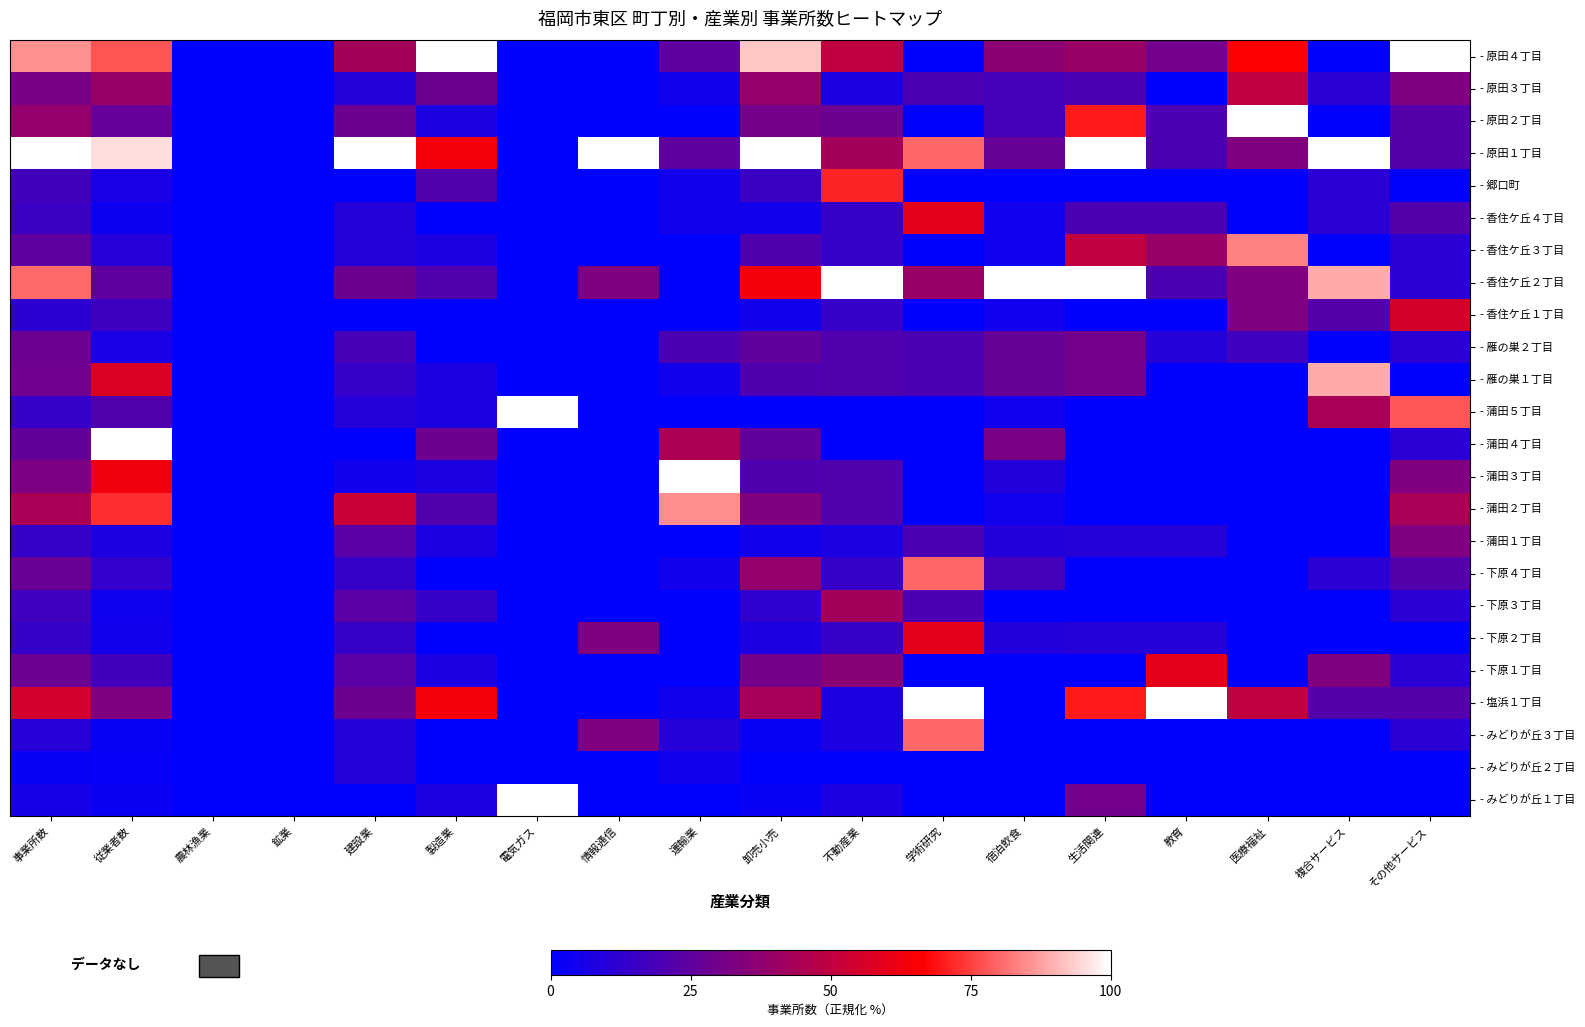

Reading right to left, transcribe all the data shown in this chart.

- みどりが丘１丁目: その他サービス=0.0	複合サービス=0.0	医療福祉=0.0	教育=0.0	生活関連=30.0	宿泊飲食=0.0	学術研究=0.0	不動産業=7.1	卸売小売=2.6	運輸業=0.0	情報通信=0.0	電気ガス=100.0	製造業=7.1	建設業=0.0	鉱業=0.0	農林漁業=0.0	従業者数=2.9	事業所数=6.0
- みどりが丘２丁目: その他サービス=0.0	複合サービス=0.0	医療福祉=0.0	教育=0.0	生活関連=0.0	宿泊飲食=0.0	学術研究=0.0	不動産業=0.0	卸売小売=0.0	運輸業=5.0	情報通信=0.0	電気ガス=0.0	製造業=0.0	建設業=9.5	鉱業=0.0	農林漁業=0.0	従業者数=1.3	事業所数=2.6
- みどりが丘３丁目: その他サービス=11.1	複合サービス=0.0	医療福祉=0.0	教育=0.0	生活関連=0.0	宿泊飲食=0.0	学術研究=80.0	不動産業=7.1	卸売小売=2.6	運輸業=10.0	情報通信=33.3	電気ガス=0.0	製造業=0.0	建設業=9.5	鉱業=0.0	農林漁業=0.0	従業者数=2.6	事業所数=10.3
- 塩浜１丁目: その他サービス=22.2	複合サービス=22.2	医療福祉=50.0	教育=100.0	生活関連=70.0	宿泊飲食=0.0	学術研究=100.0	不動産業=7.1	卸売小売=43.6	運輸業=5.0	情報通信=0.0	電気ガス=0.0	製造業=64.3	建設業=28.6	鉱業=0.0	農林漁業=0.0	従業者数=33.4	事業所数=54.7
- 下原１丁目: その他サービス=11.1	複合サービス=33.3	医療福祉=0.0	教育=60.0	生活関連=0.0	宿泊飲食=0.0	学術研究=0.0	不動産業=35.7	卸売小売=30.8	運輸業=0.0	情報通信=0.0	電気ガス=0.0	製造業=7.1	建設業=23.8	鉱業=0.0	農林漁業=0.0	従業者数=17.3	事業所数=28.2
- 下原２丁目: その他サービス=0.0	複合サービス=0.0	医療福祉=0.0	教育=10.0	生活関連=10.0	宿泊飲食=9.1	学術研究=60.0	不動産業=14.3	卸売小売=7.7	運輸業=0.0	情報通信=33.3	電気ガス=0.0	製造業=0.0	建設業=14.3	鉱業=0.0	農林漁業=0.0	従業者数=4.7	事業所数=13.7
- 下原３丁目: その他サービス=11.1	複合サービス=0.0	医療福祉=0.0	教育=0.0	生活関連=0.0	宿泊飲食=0.0	学術研究=20.0	不動産業=42.9	卸売小売=12.8	運輸業=0.0	情報通信=0.0	電気ガス=0.0	製造業=14.3	建設業=23.8	鉱業=0.0	農林漁業=0.0	従業者数=4.2	事業所数=17.1
- 下原４丁目: その他サービス=22.2	複合サービス=11.1	医療福祉=0.0	教育=0.0	生活関連=0.0	宿泊飲食=18.2	学術研究=80.0	不動産業=14.3	卸売小売=38.5	運輸業=5.0	情報通信=0.0	電気ガス=0.0	製造業=0.0	建設業=14.3	鉱業=0.0	農林漁業=0.0	従業者数=13.6	事業所数=27.4
- 蒲田１丁目: その他サービス=33.3	複合サービス=0.0	医療福祉=0.0	教育=10.0	生活関連=10.0	宿泊飲食=9.1	学術研究=20.0	不動産業=7.1	卸売小売=5.1	運輸業=0.0	情報通信=0.0	電気ガス=0.0	製造業=7.1	建設業=23.8	鉱業=0.0	農林漁業=0.0	従業者数=7.8	事業所数=13.7
- 蒲田２丁目: その他サービス=44.4	複合サービス=0.0	医療福祉=0.0	教育=0.0	生活関連=0.0	宿泊飲食=4.5	学術研究=0.0	不動産業=21.4	卸売小売=33.3	運輸業=85.0	情報通信=0.0	電気ガス=0.0	製造業=21.4	建設業=52.4	鉱業=0.0	農林漁業=0.0	従業者数=72.5	事業所数=44.4
- 蒲田３丁目: その他サービス=33.3	複合サービス=0.0	医療福祉=0.0	教育=0.0	生活関連=0.0	宿泊飲食=9.1	学術研究=0.0	不動産業=21.4	卸売小売=20.5	運輸業=100.0	情報通信=0.0	電気ガス=0.0	製造業=7.1	建設業=4.8	鉱業=0.0	農林漁業=0.0	従業者数=62.7	事業所数=32.5
- 蒲田４丁目: その他サービス=11.1	複合サービス=0.0	医療福祉=0.0	教育=0.0	生活関連=0.0	宿泊飲食=31.8	学術研究=0.0	不動産業=0.0	卸売小売=25.6	運輸業=45.0	情報通信=0.0	電気ガス=0.0	製造業=28.6	建設業=0.0	鉱業=0.0	農林漁業=0.0	従業者数=100.0	事業所数=26.5
- 蒲田５丁目: その他サービス=77.8	複合サービス=44.4	医療福祉=0.0	教育=0.0	生活関連=0.0	宿泊飲食=4.5	学術研究=0.0	不動産業=0.0	卸売小売=0.0	運輸業=0.0	情報通信=0.0	電気ガス=100.0	製造業=7.1	建設業=9.5	鉱業=0.0	農林漁業=0.0	従業者数=21.4	事業所数=13.7
- 雁の巣１丁目: その他サービス=0.0	複合サービス=88.9	医療福祉=0.0	教育=0.0	生活関連=30.0	宿泊飲食=27.3	学術研究=20.0	不動産業=21.4	卸売小売=20.5	運輸業=5.0	情報通信=0.0	電気ガス=0.0	製造業=7.1	建設業=14.3	鉱業=0.0	農林漁業=0.0	従業者数=57.8	事業所数=29.1
- 雁の巣２丁目: その他サービス=11.1	複合サービス=0.0	医療福祉=16.7	教育=10.0	生活関連=30.0	宿泊飲食=27.3	学術研究=20.0	不動産業=21.4	卸売小売=25.6	運輸業=20.0	情報通信=0.0	電気ガス=0.0	製造業=0.0	建設業=19.0	鉱業=0.0	農林漁業=0.0	従業者数=6.7	事業所数=28.2
- 香住ケ丘１丁目: その他サービス=55.6	複合サービス=22.2	医療福祉=33.3	教育=0.0	生活関連=0.0	宿泊飲食=4.5	学術研究=0.0	不動産業=14.3	卸売小売=5.1	運輸業=0.0	情報通信=0.0	電気ガス=0.0	製造業=0.0	建設業=0.0	鉱業=0.0	農林漁業=0.0	従業者数=16.0	事業所数=12.0
- 香住ケ丘２丁目: その他サービス=11.1	複合サービス=88.9	医療福祉=33.3	教育=20.0	生活関連=100.0	宿泊飲食=100.0	学術研究=40.0	不動産業=100.0	卸売小売=64.1	運輸業=0.0	情報通信=33.3	電気ガス=0.0	製造業=21.4	建設業=28.6	鉱業=0.0	農林漁業=0.0	従業者数=24.9	事業所数=80.3
- 香住ケ丘３丁目: その他サービス=11.1	複合サービス=0.0	医療福祉=83.3	教育=40.0	生活関連=50.0	宿泊飲食=4.5	学術研究=0.0	不動産業=14.3	卸売小売=20.5	運輸業=0.0	情報通信=0.0	電気ガス=0.0	製造業=7.1	建設業=9.5	鉱業=0.0	農林漁業=0.0	従業者数=10.3	事業所数=24.8
- 香住ケ丘４丁目: その他サービス=22.2	複合サービス=11.1	医療福祉=0.0	教育=20.0	生活関連=20.0	宿泊飲食=4.5	学術研究=60.0	不動産業=14.3	卸売小売=5.1	運輸業=5.0	情報通信=0.0	電気ガス=0.0	製造業=0.0	建設業=9.5	鉱業=0.0	農林漁業=0.0	従業者数=3.7	事業所数=15.4
- 郷口町: その他サービス=0.0	複合サービス=11.1	医療福祉=0.0	教育=0.0	生活関連=0.0	宿泊飲食=0.0	学術研究=0.0	不動産業=71.4	卸売小売=15.4	運輸業=5.0	情報通信=0.0	電気ガス=0.0	製造業=21.4	建設業=0.0	鉱業=0.0	農林漁業=0.0	従業者数=6.9	事業所数=17.9
- 原田１丁目: その他サービス=22.2	複合サービス=100.0	医療福祉=33.3	教育=20.0	生活関連=100.0	宿泊飲食=27.3	学術研究=80.0	不動産業=42.9	卸売小売=100.0	運輸業=25.0	情報通信=100.0	電気ガス=0.0	製造業=64.3	建設業=100.0	鉱業=0.0	農林漁業=0.0	従業者数=95.3	事業所数=100.0
- 原田２丁目: その他サービス=22.2	複合サービス=0.0	医療福祉=100.0	教育=20.0	生活関連=70.0	宿泊飲食=18.2	学術研究=0.0	不動産業=28.6	卸売小売=30.8	運輸業=0.0	情報通信=0.0	電気ガス=0.0	製造業=7.1	建設業=28.6	鉱業=0.0	農林漁業=0.0	従業者数=26.7	事業所数=38.5
- 原田３丁目: その他サービス=33.3	複合サービス=11.1	医療福祉=50.0	教育=0.0	生活関連=20.0	宿泊飲食=18.2	学術研究=20.0	不動産業=7.1	卸売小売=38.5	運輸業=5.0	情報通信=0.0	電気ガス=0.0	製造業=28.6	建設業=9.5	鉱業=0.0	農林漁業=0.0	従業者数=39.5	事業所数=31.6
- 原田４丁目: その他サービス=100.0	複合サービス=0.0	医療福祉=66.7	教育=30.0	生活関連=40.0	宿泊飲食=36.4	学術研究=0.0	不動産業=50.0	卸売小売=92.3	運輸業=25.0	情報通信=0.0	電気ガス=0.0	製造業=100.0	建設業=42.9	鉱業=0.0	農林漁業=0.0	従業者数=77.3	事業所数=85.5